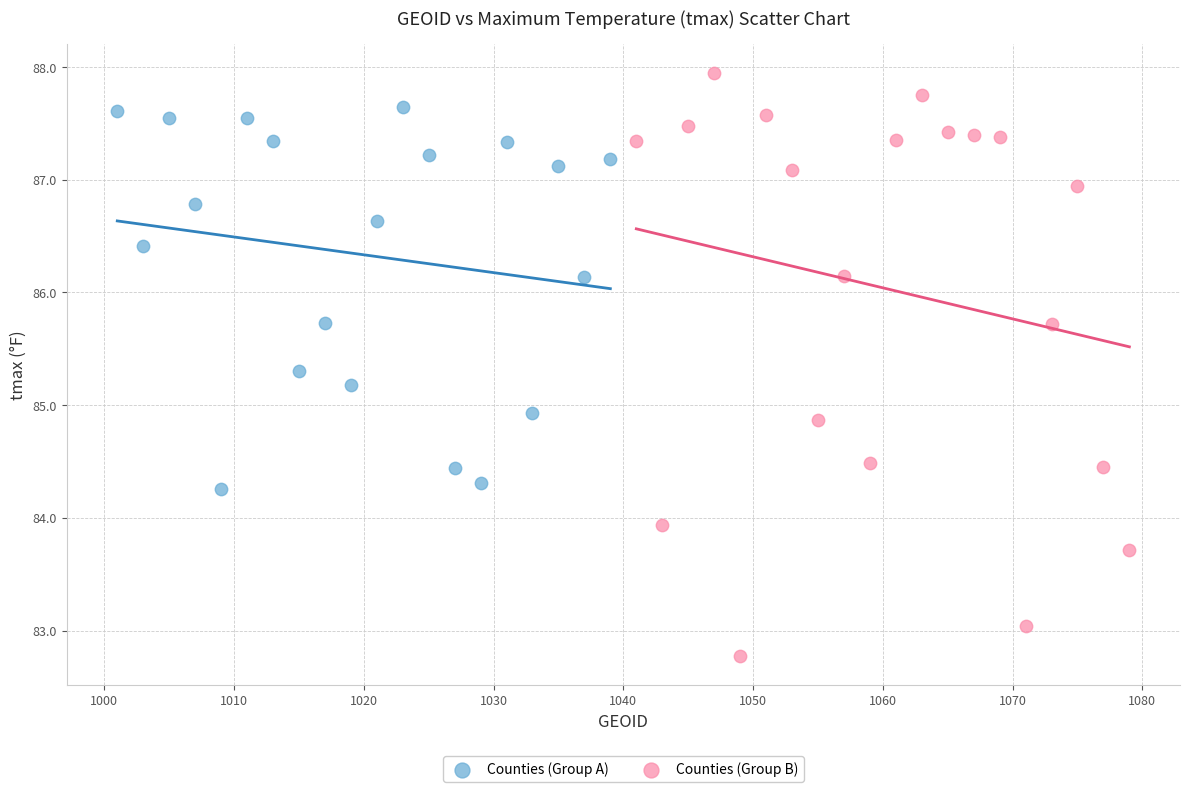

What are all the series names shown in the legend?

Counties (Group A), Counties (Group B)